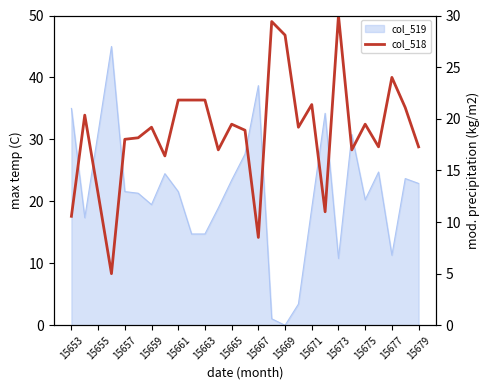

What position from the left is 15663?

11